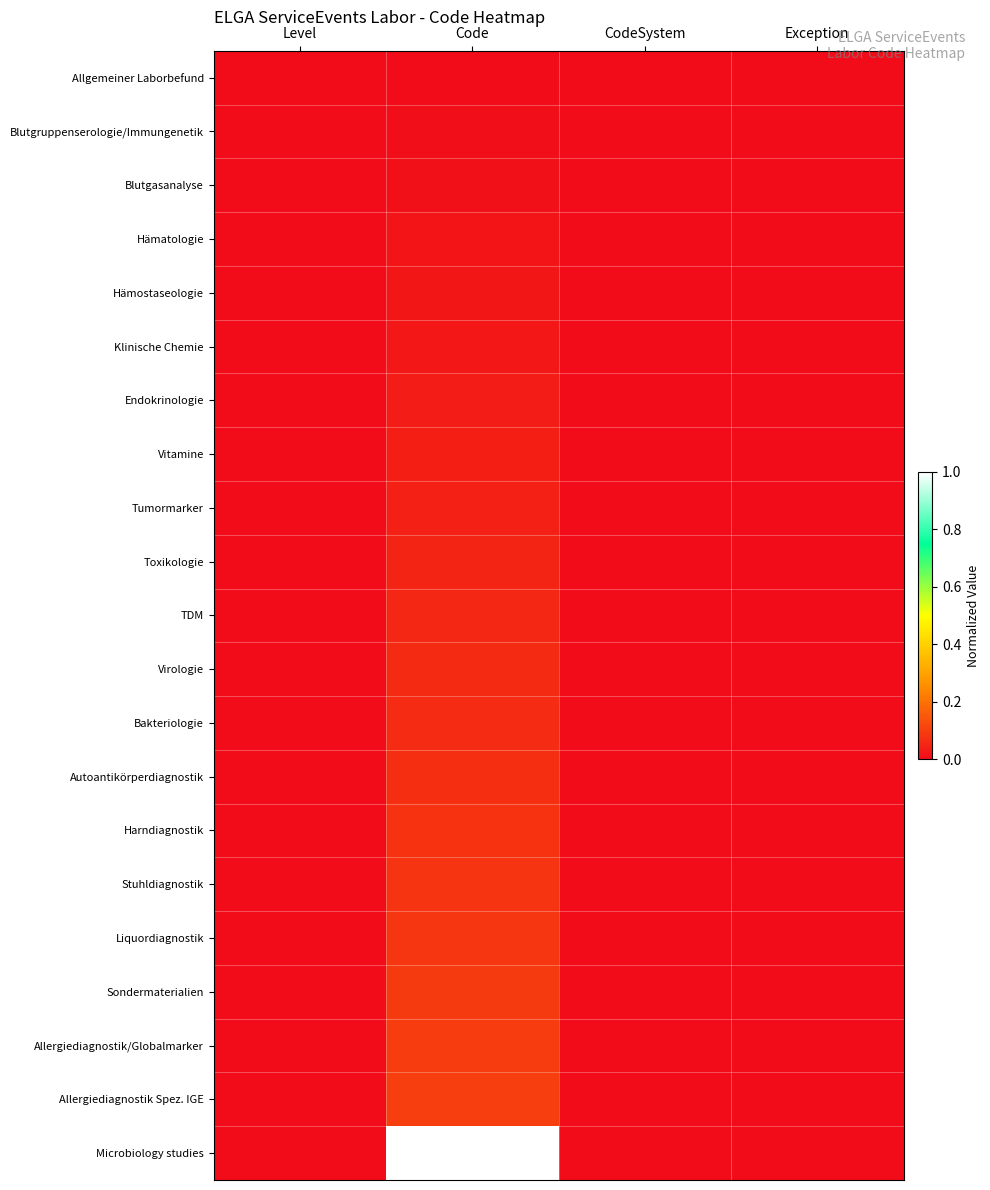

How many categories are shown in the chart?

4